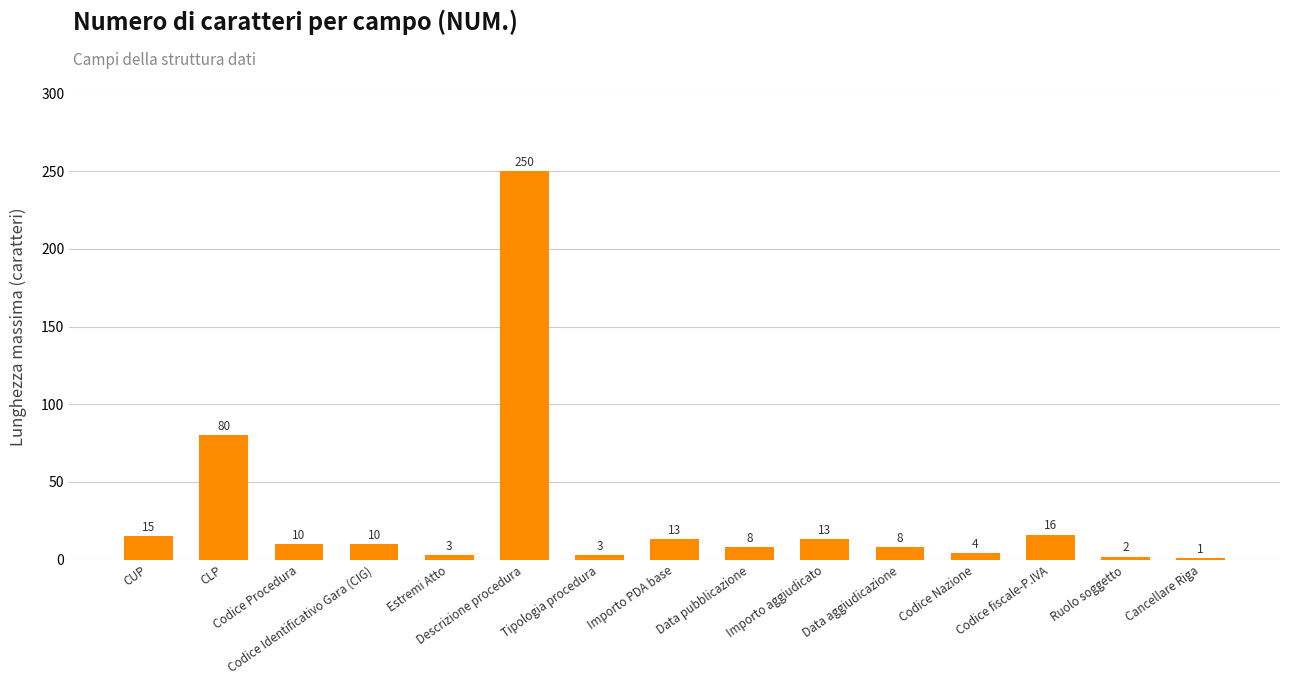

The value at Data aggiudicazione is 8. True or false?

True